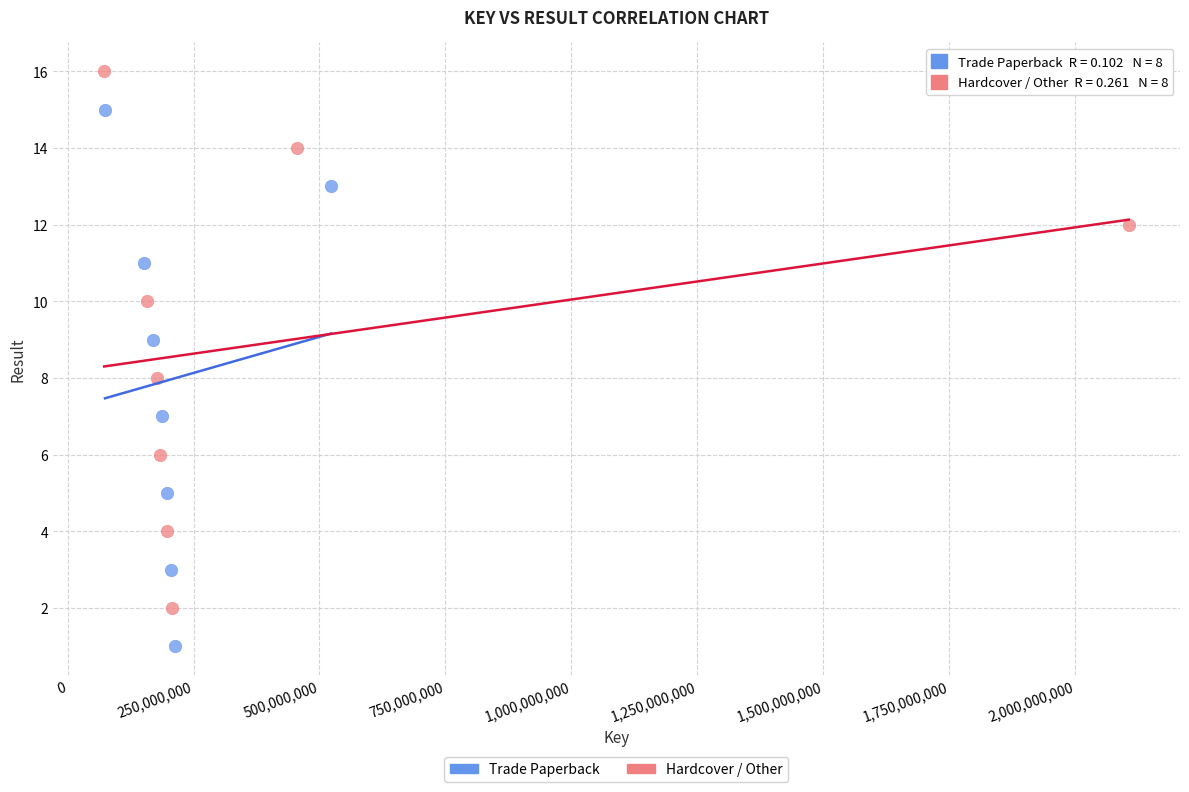

Which series reaches the maximum Y coordinate?

Hardcover / Other